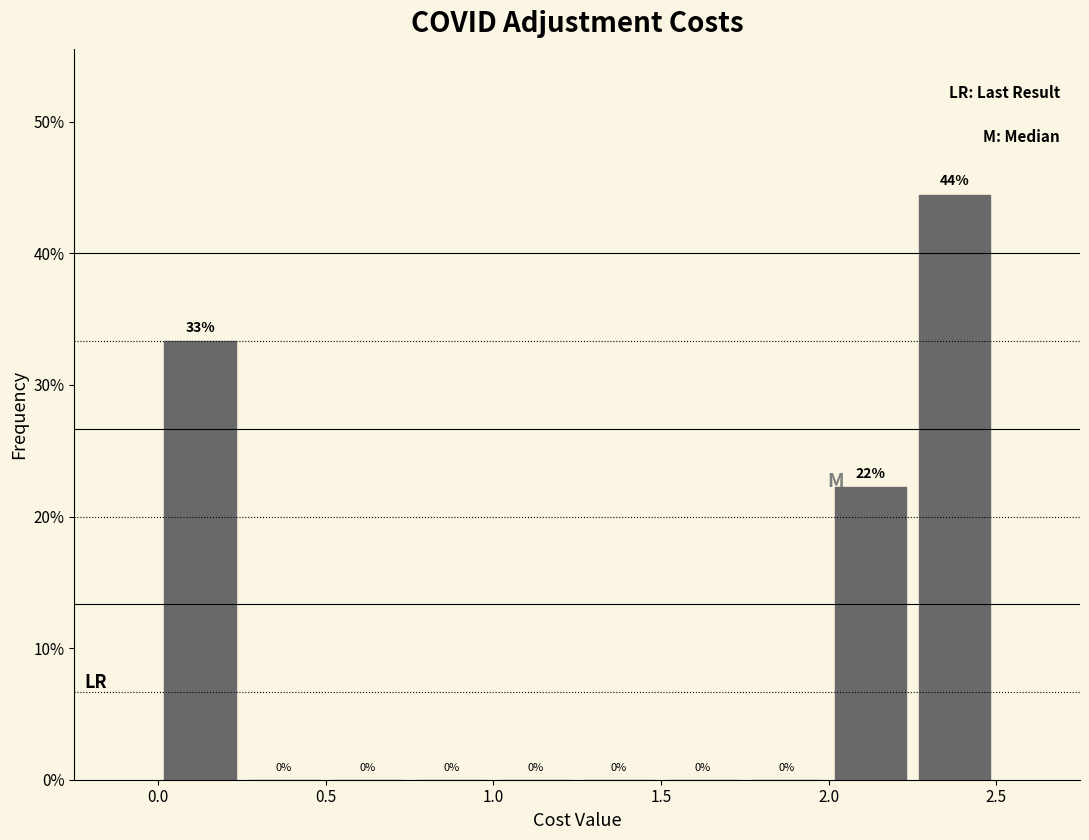

Which range on the x-axis has the tallest bar?

2.25 to 2.50